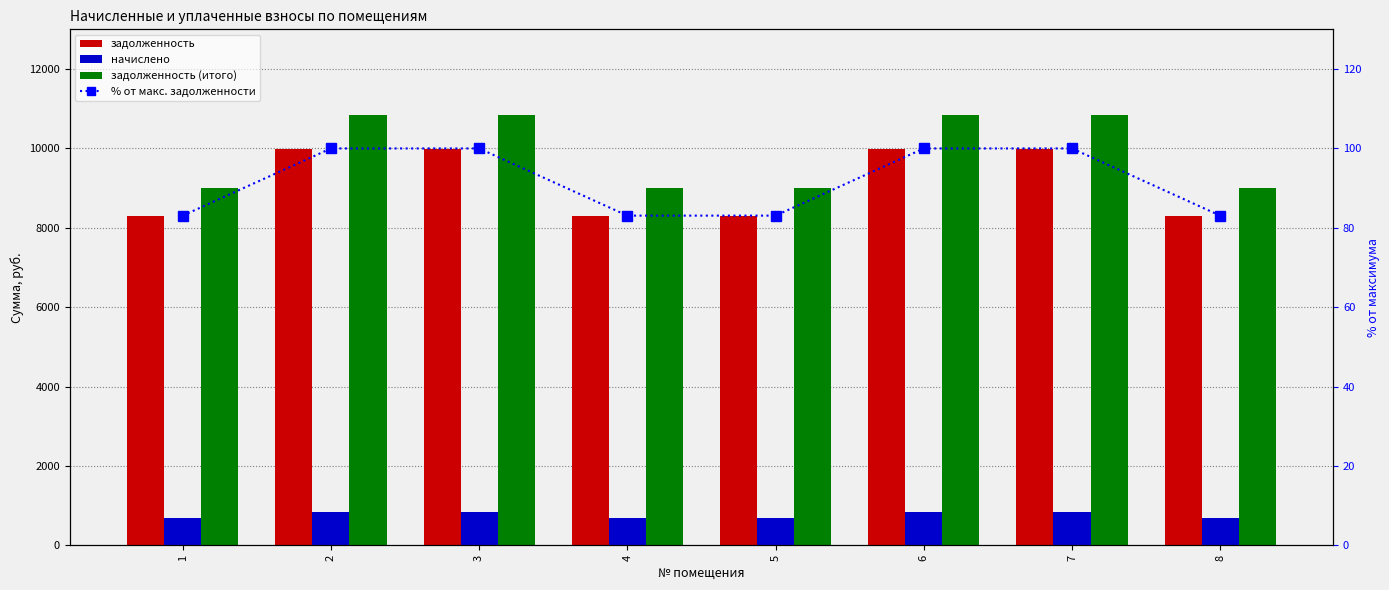

What is the sum of all задолженность (итого) values?

79282.6